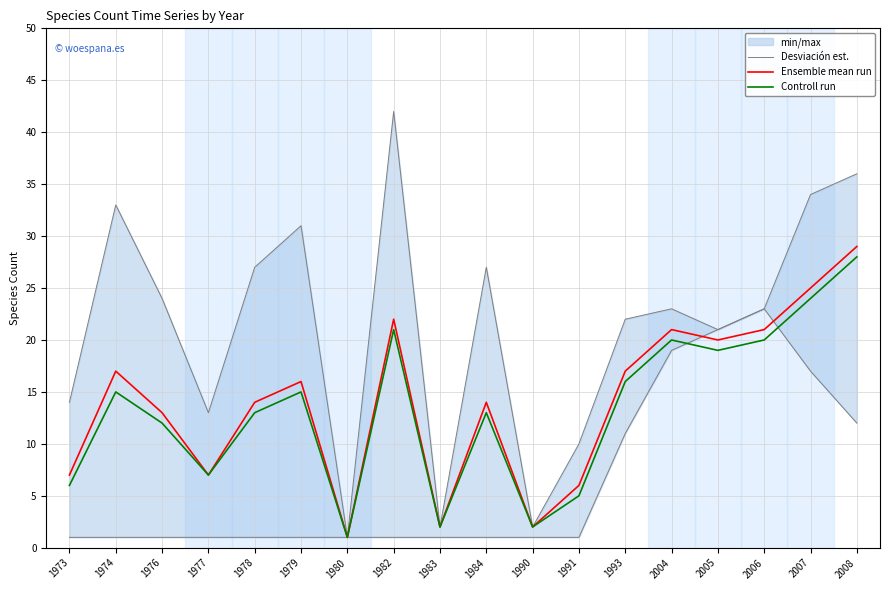

True or false: Controll run has a value of 15 at 1974.

True